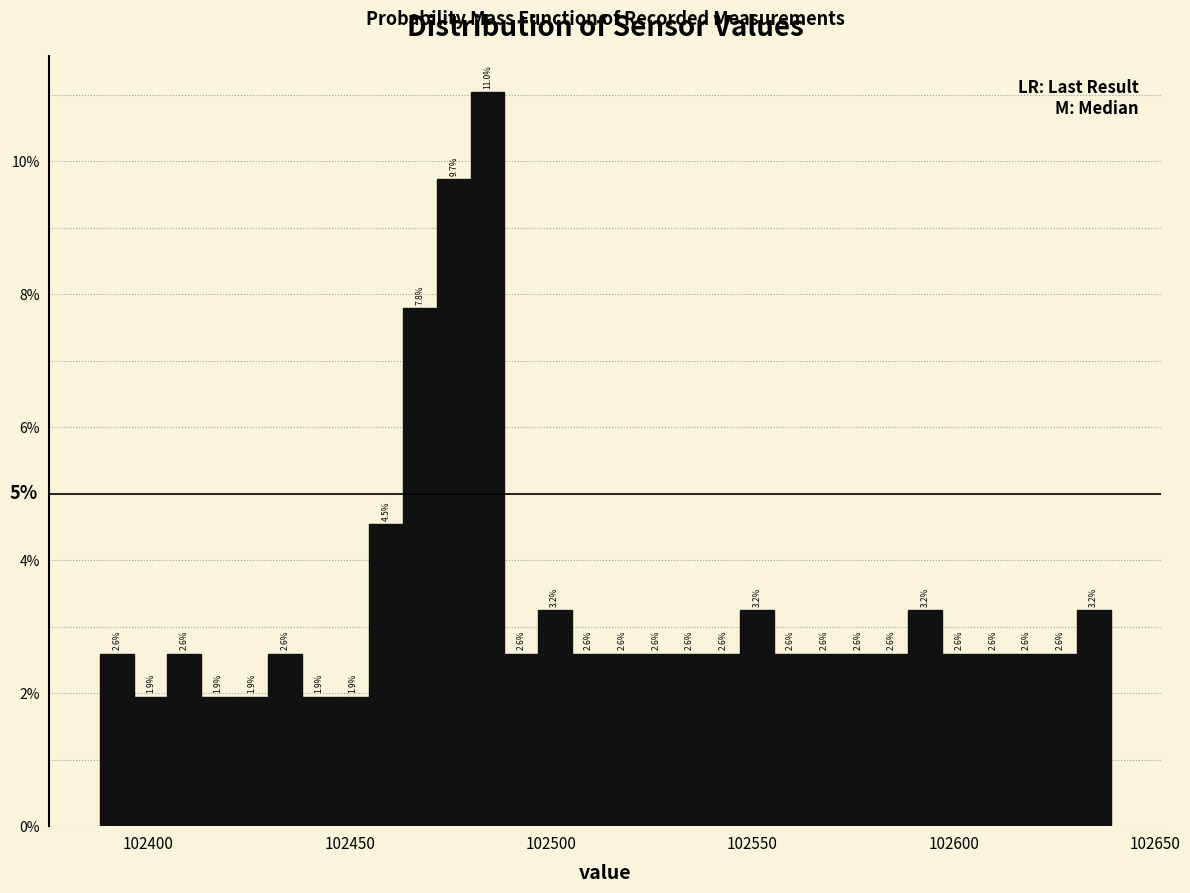

Read against the x-axis, roughly where is the centre of the tallest bar?

102485